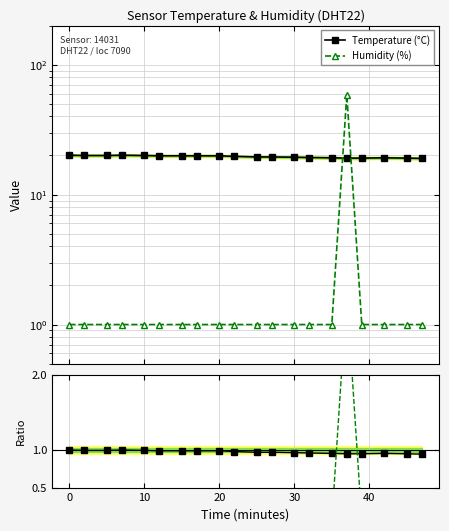

At 20, list the series in order from smallest to largest.

Hum ratio, Humidity (%), Temp ratio, Temperature (°C)